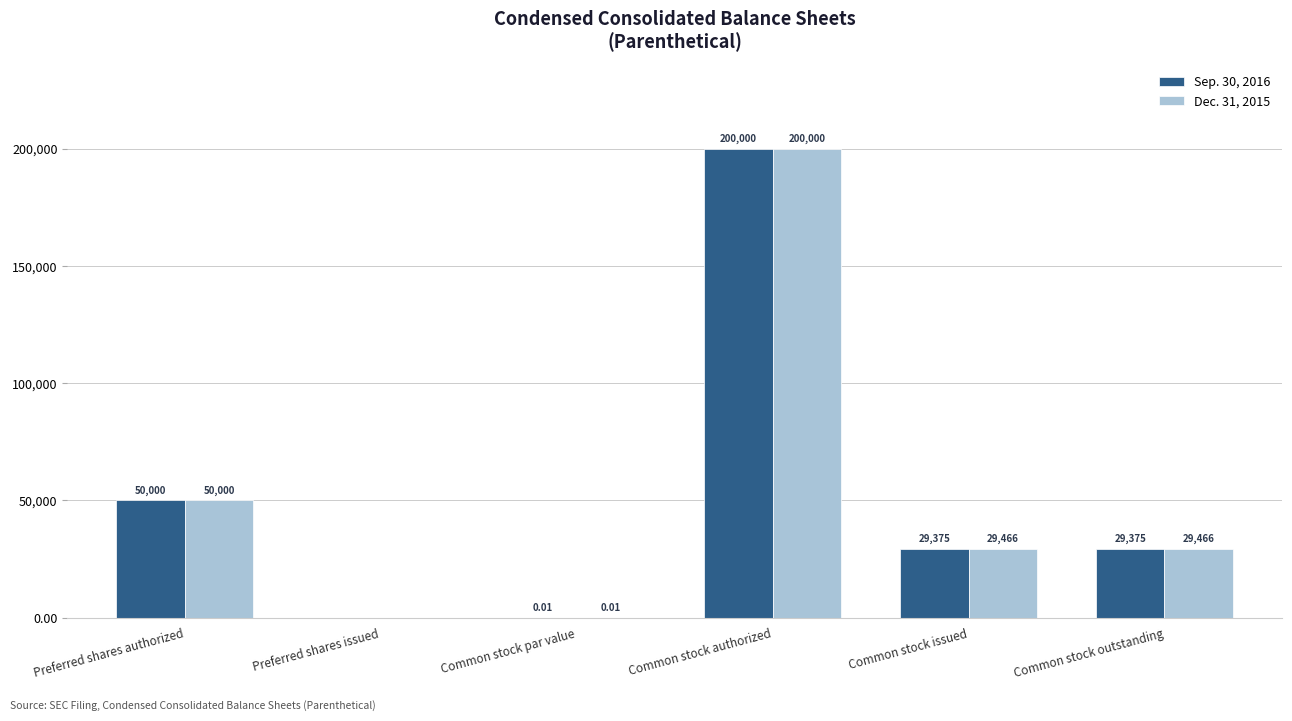

What is the difference between the Dec. 31, 2015 values at Common stock outstanding and Preferred shares authorized?

20534.0